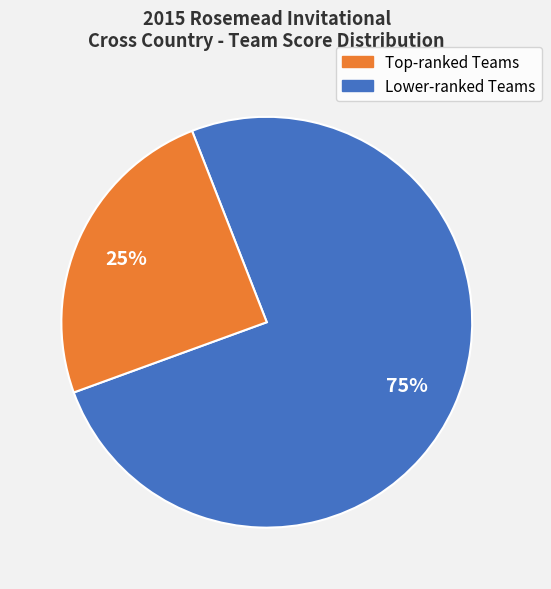

How many segments does this pie chart have?

2